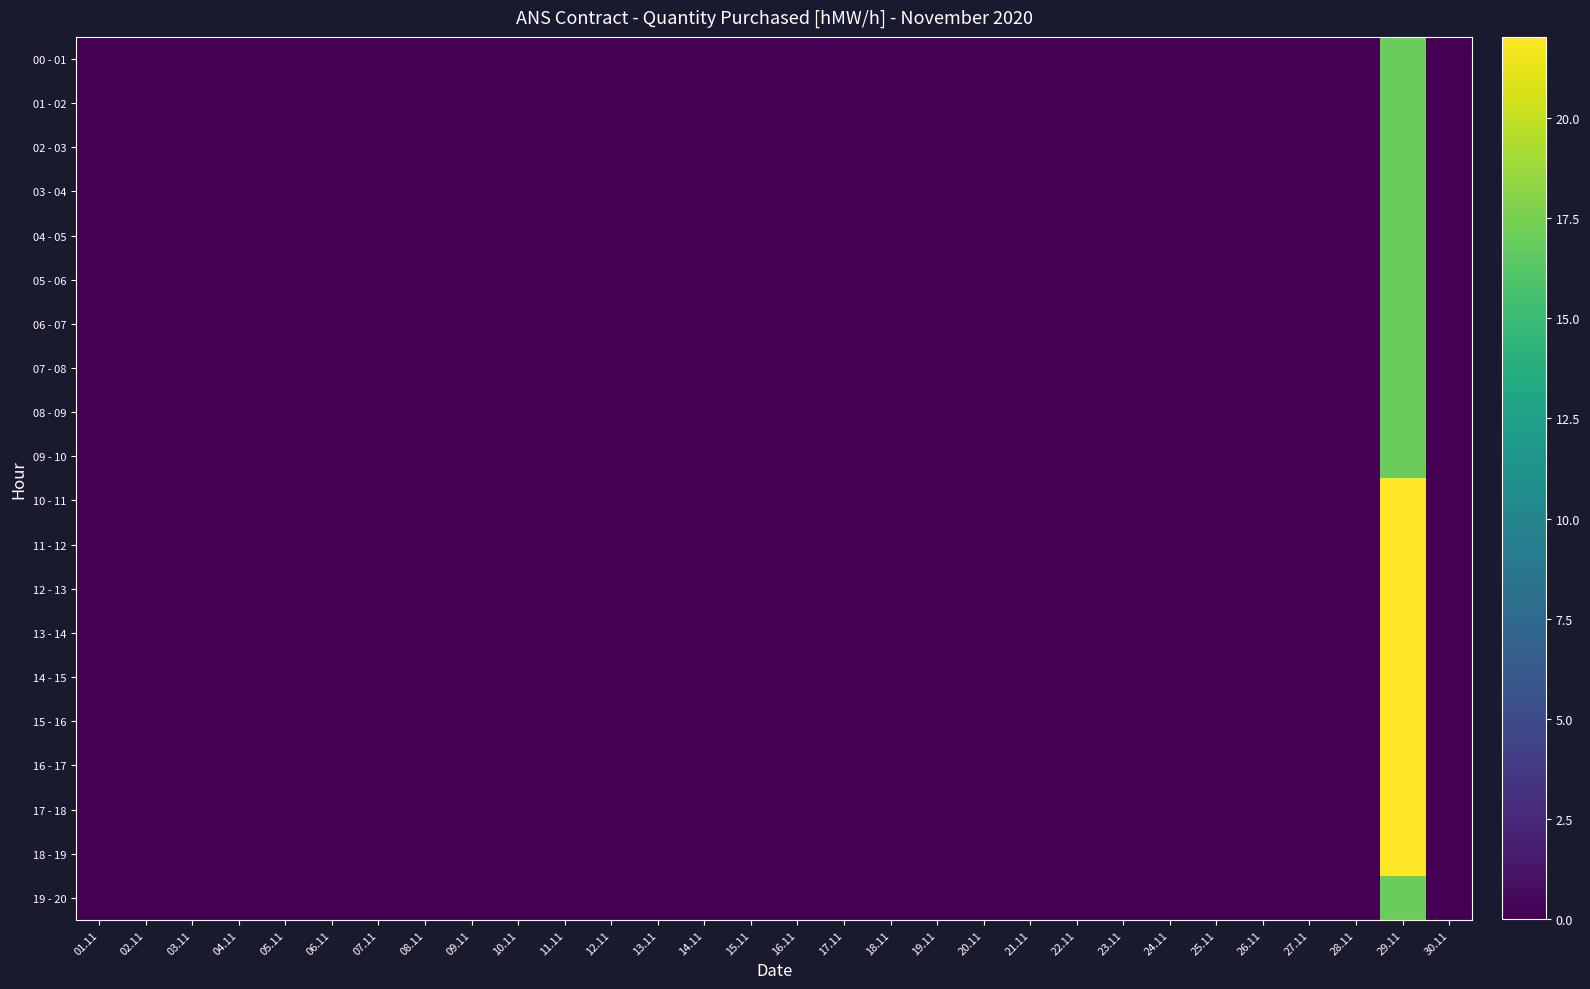

What is the greatest value displayed?

22